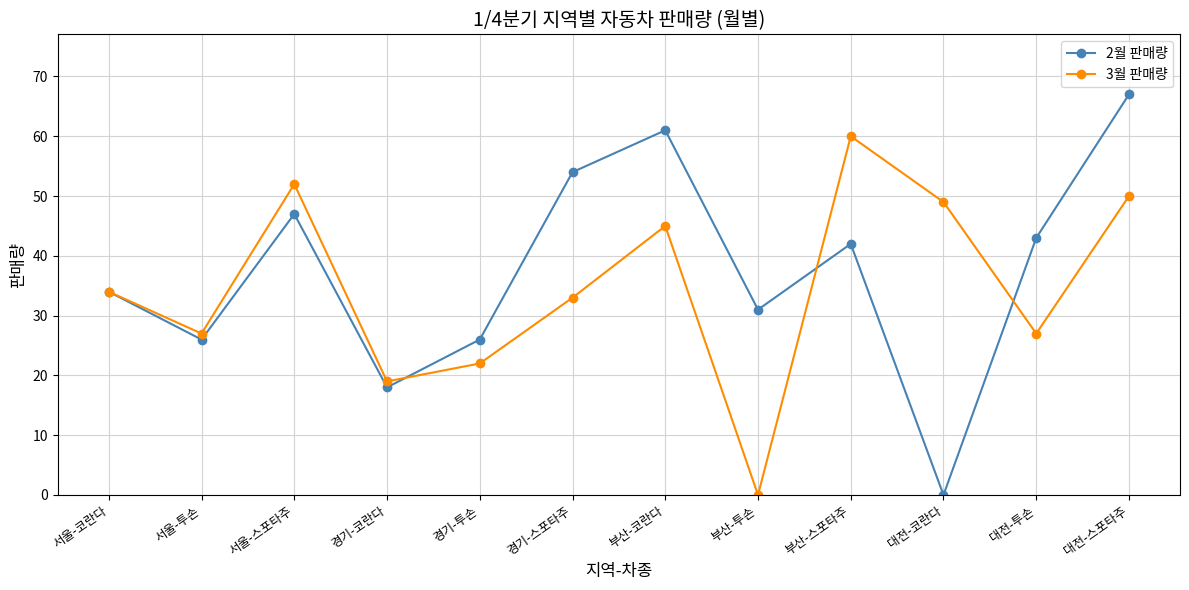

What is the label of the 6th point from the left?

경기-스포타주